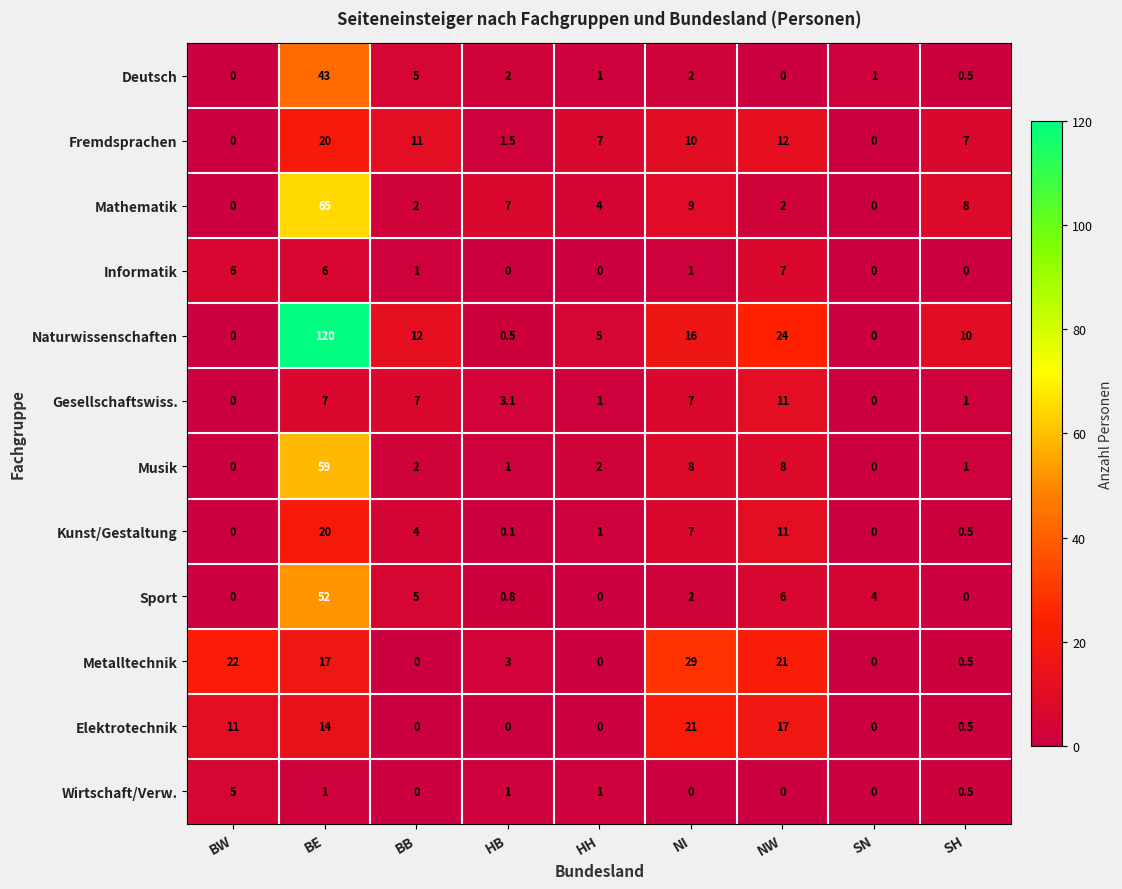

What is the highest value of the Fremdsprachen series?

20.0